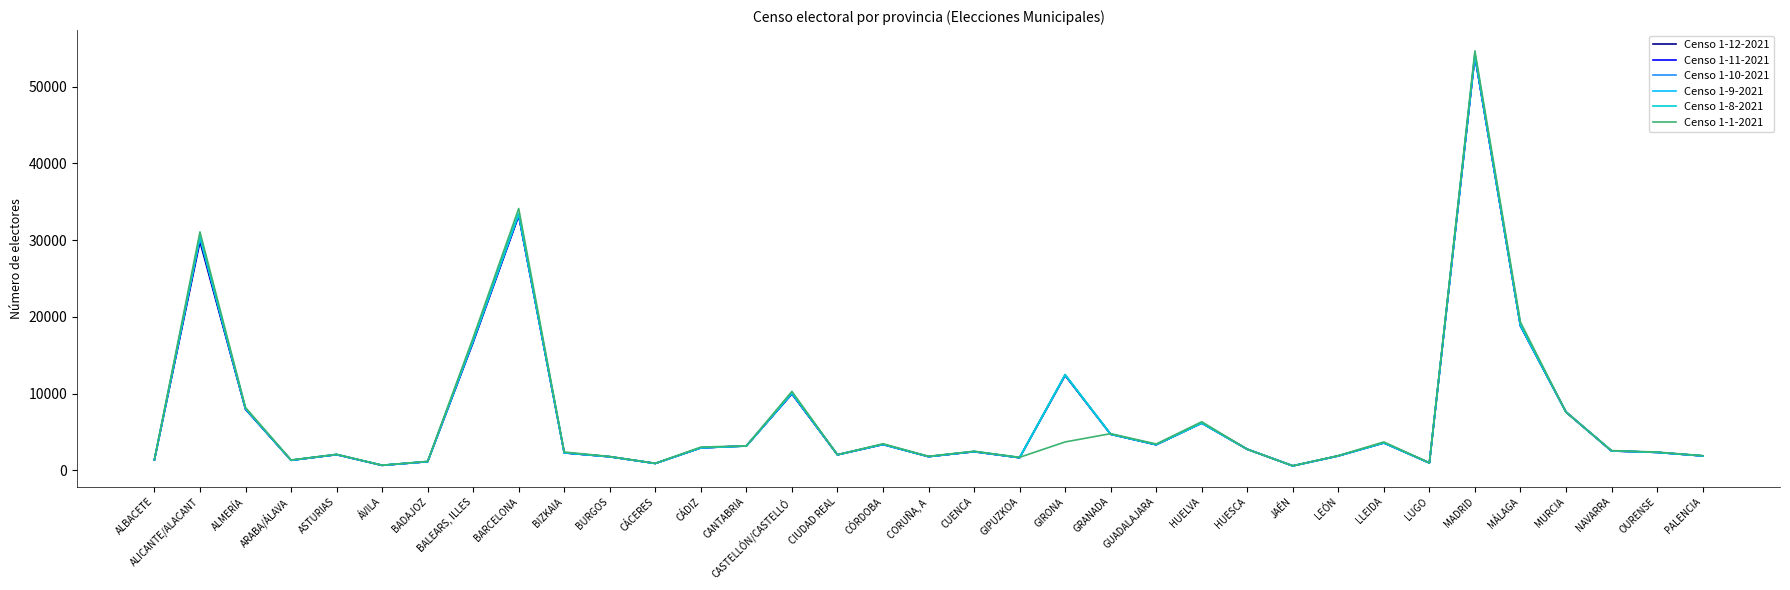

What is the total value across all series at CASTELLÓN/CASTELLÓ?

60510